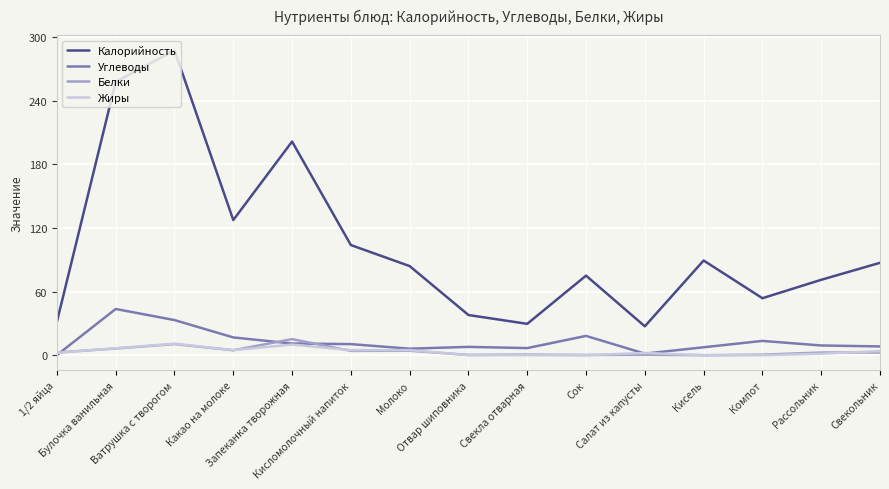

List the series in order of their peak value, highest first.

Калорийность, Углеводы, Белки, Жиры